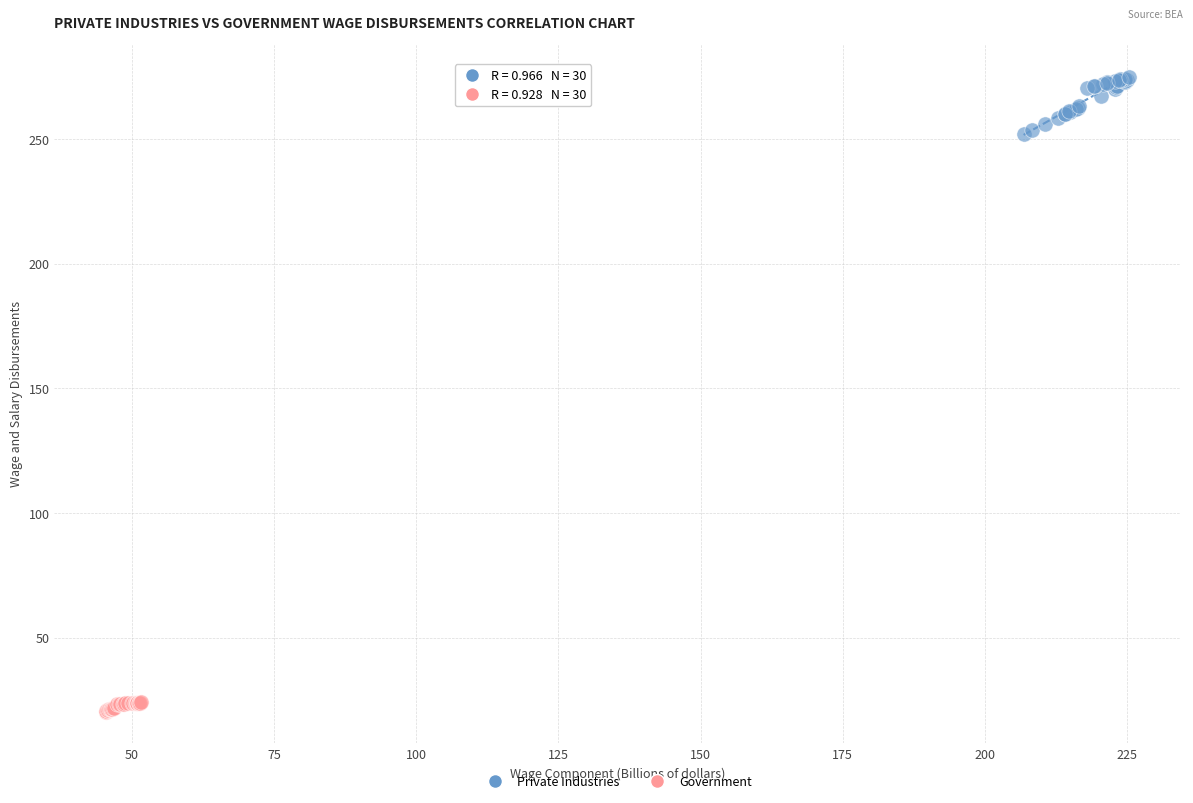

Which series reaches the minimum Y coordinate?

Government